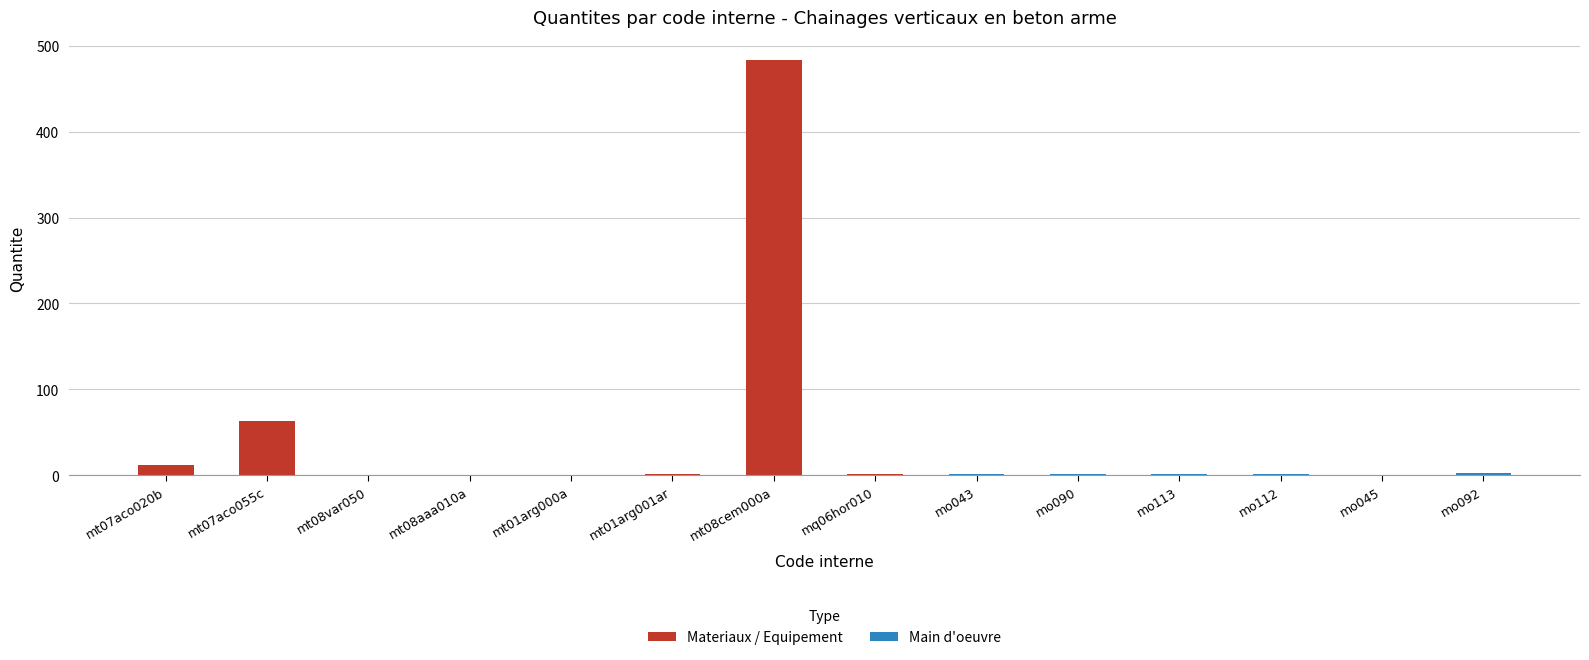

Are the bars grouped side by side (vs. stacked)?

No